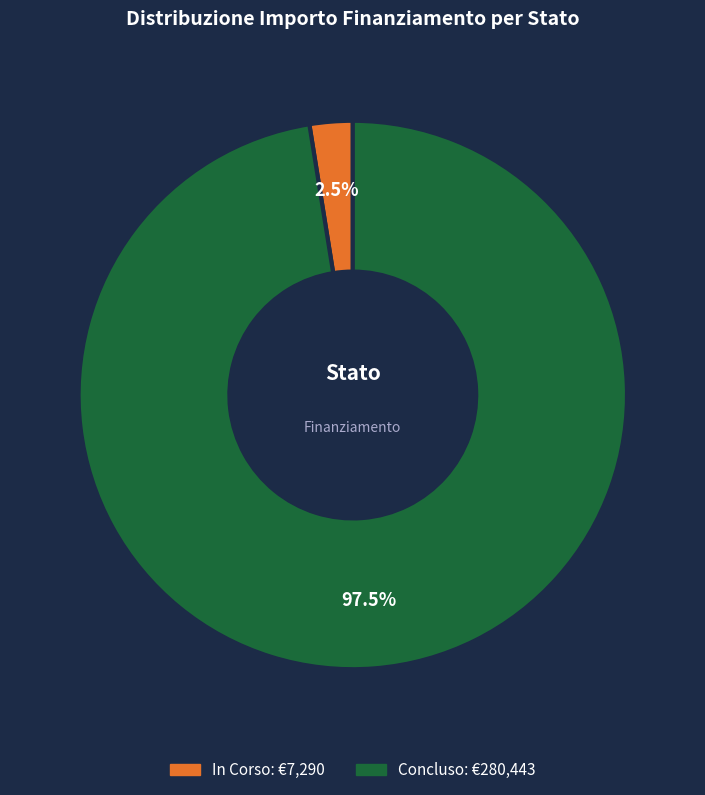

Is there a majority slice in this chart?

Yes